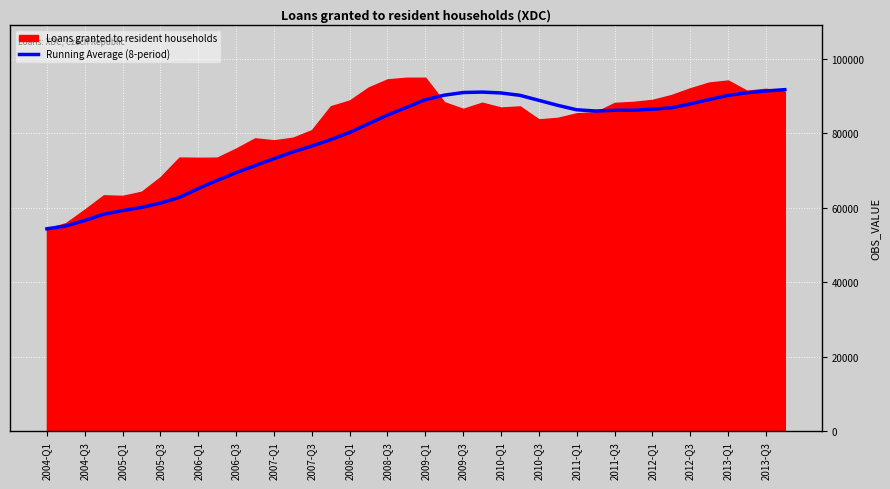

The value of Running Average (8-period) at 2013-Q1 is 54743.5. True or false?

False